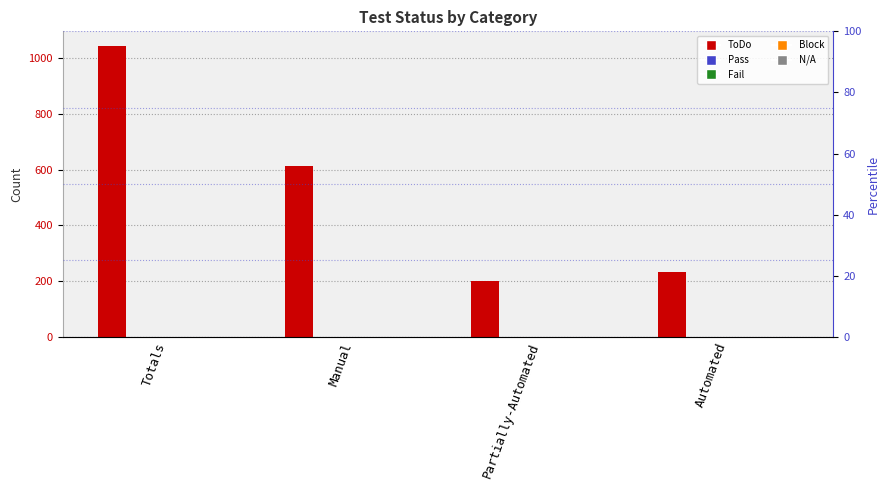

The value of N/A at Manual is 0. True or false?

True